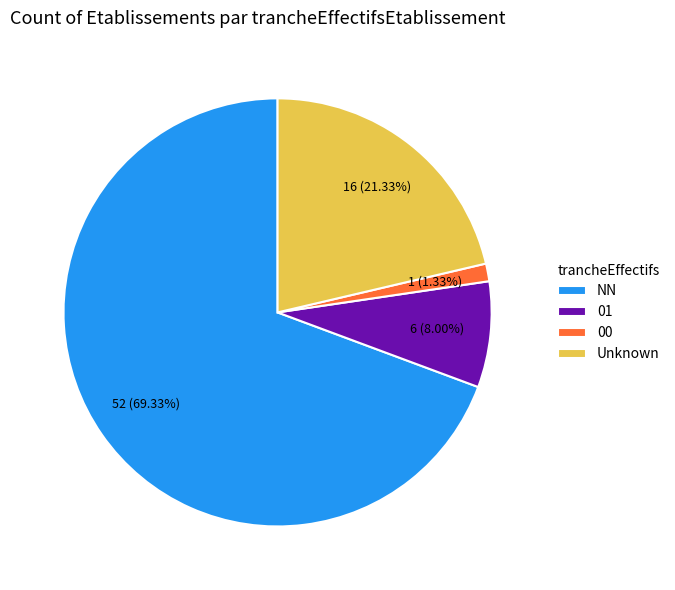

How many segments does this pie chart have?

4